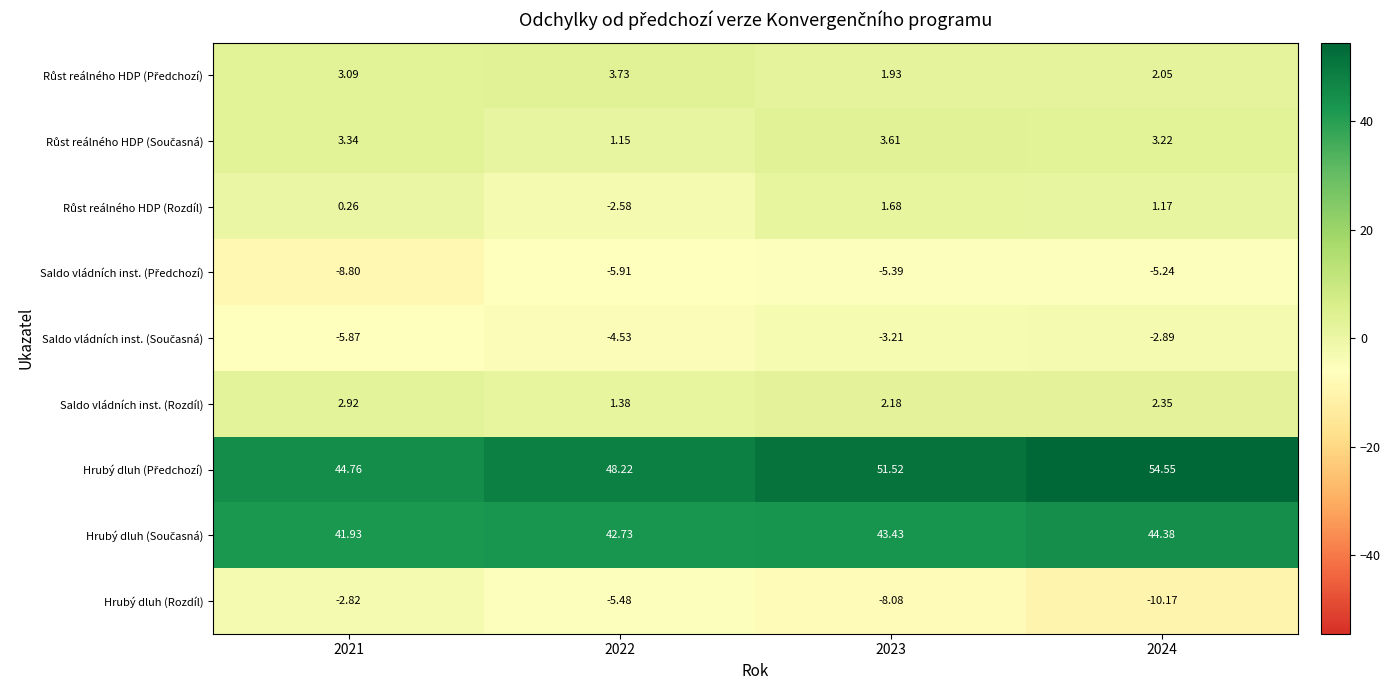

Count the number of data series in this chart.

9